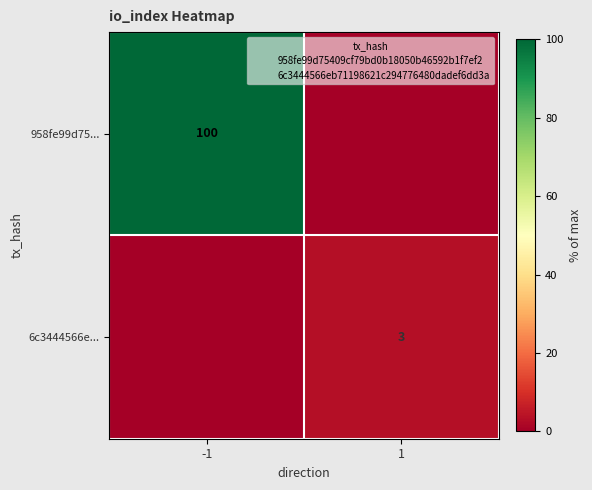

Which series has the largest total across all categories?

958fe99d75...